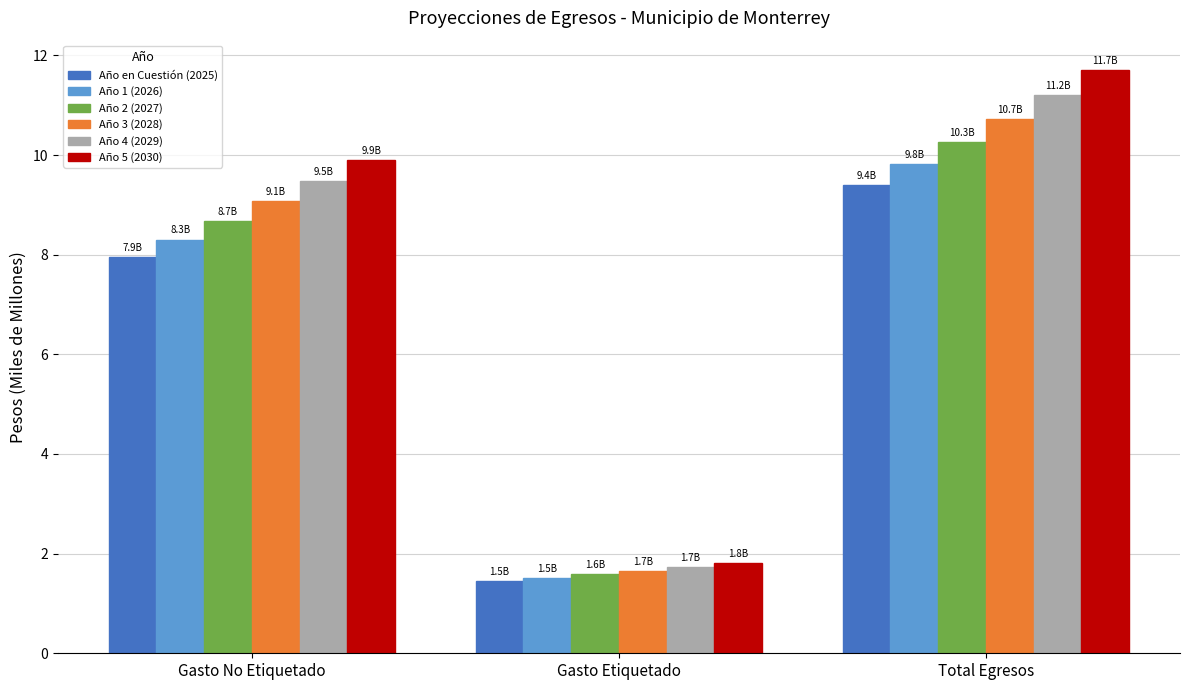

The value of Año 4 (2029) at Gasto No Etiquetado is 9.5. True or false?

True